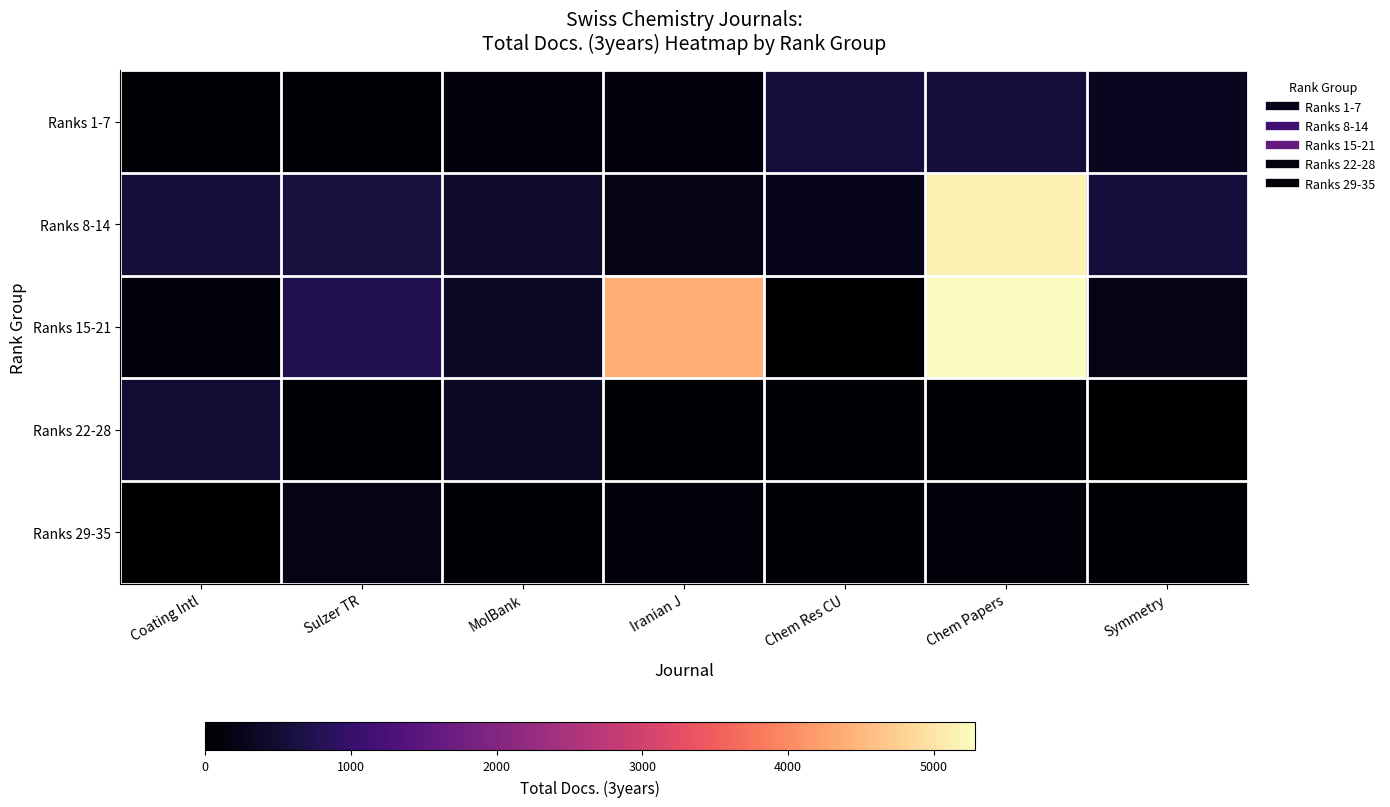

What is the total value across all series at Coating Intl?

1264